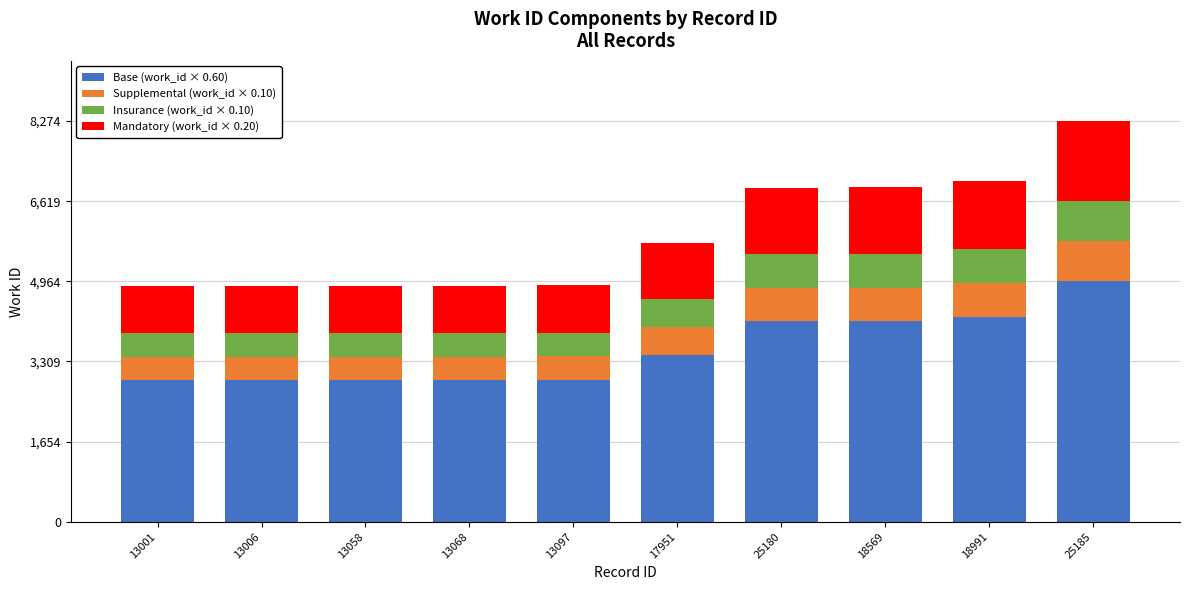

The Base (work_id × 0.60) series shows 2920.2 at 13006. True or false?

True